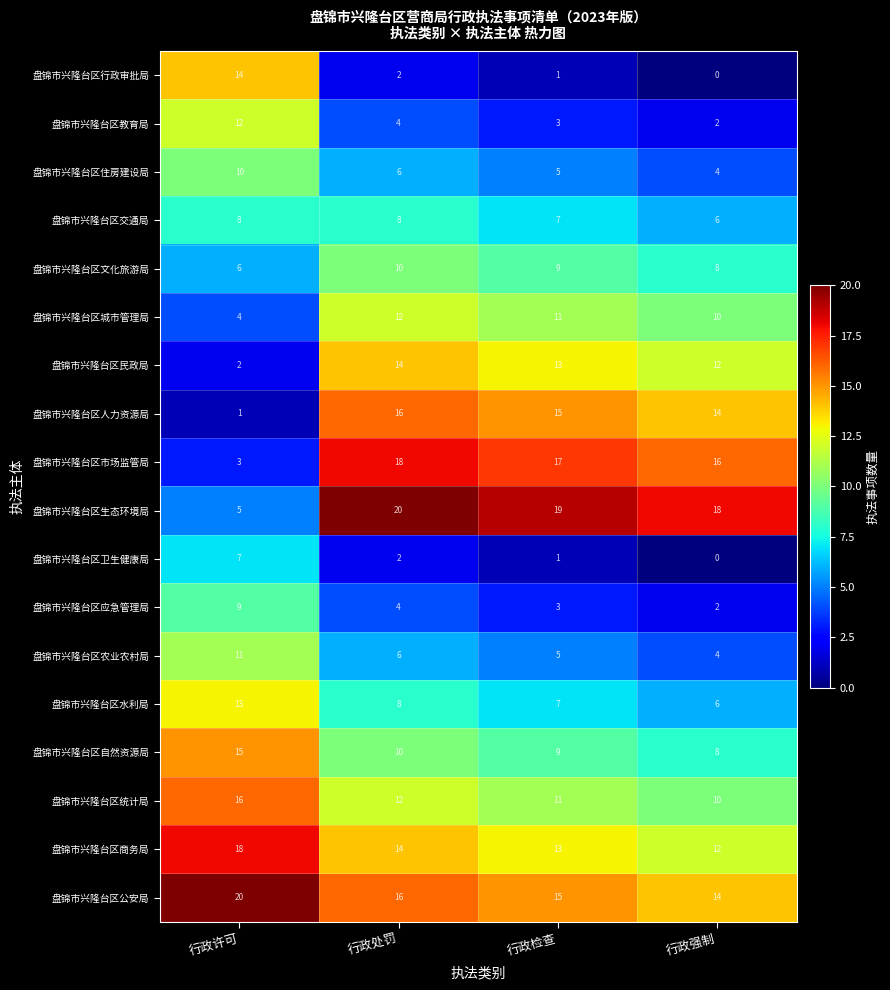

What is the maximum value shown in the chart?

20